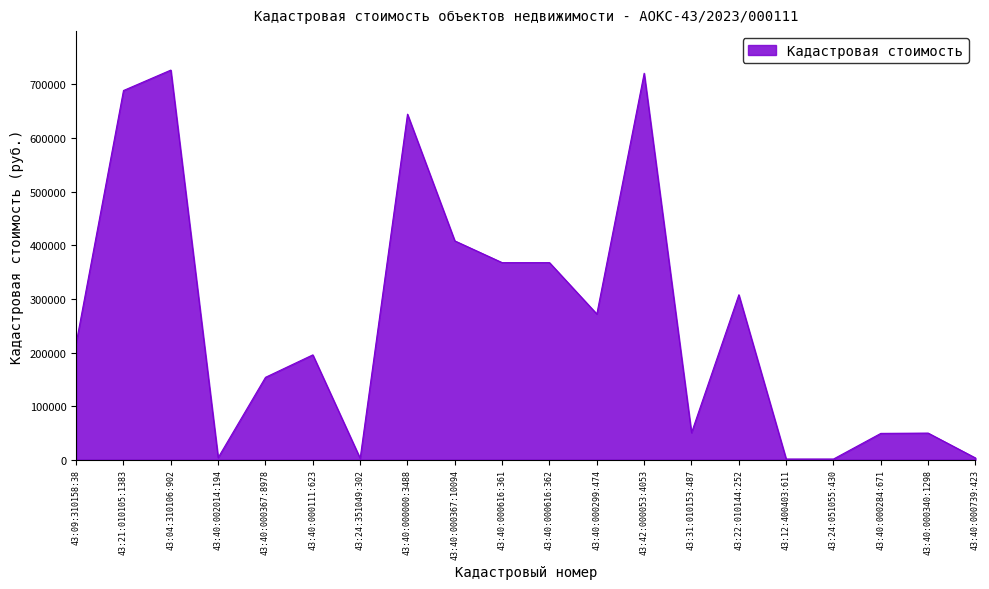

What is the maximum value shown in the chart?

726816.4